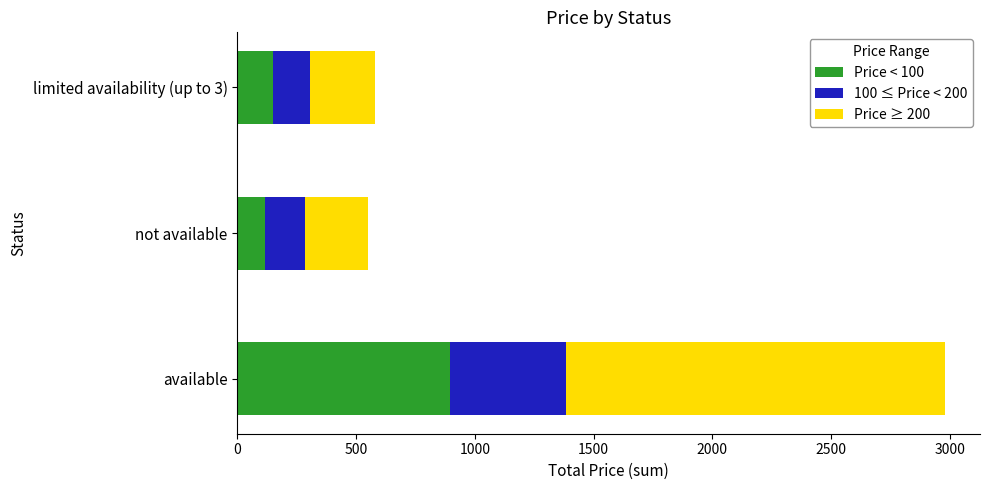

Is it true that Price < 100 equals 407.9 at available?

False